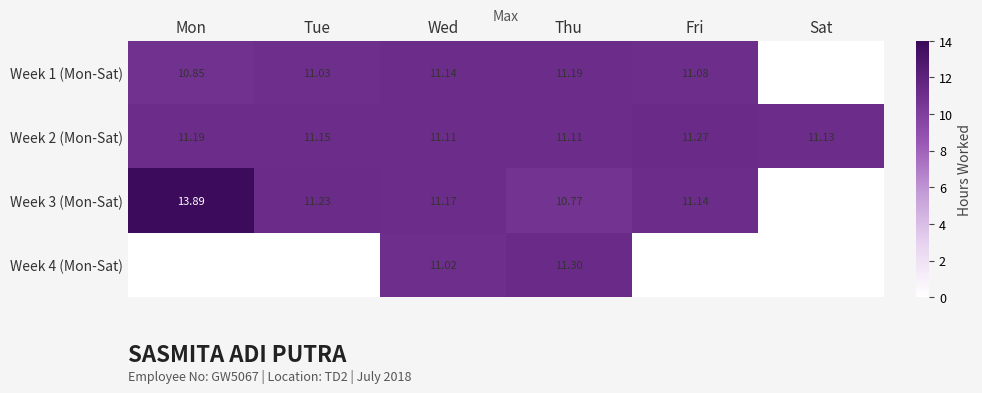

Rank the series by their maximum value, from lowest to highest.

Week 1 (Mon-Sat), Week 2 (Mon-Sat), Week 4 (Mon-Sat), Week 3 (Mon-Sat)